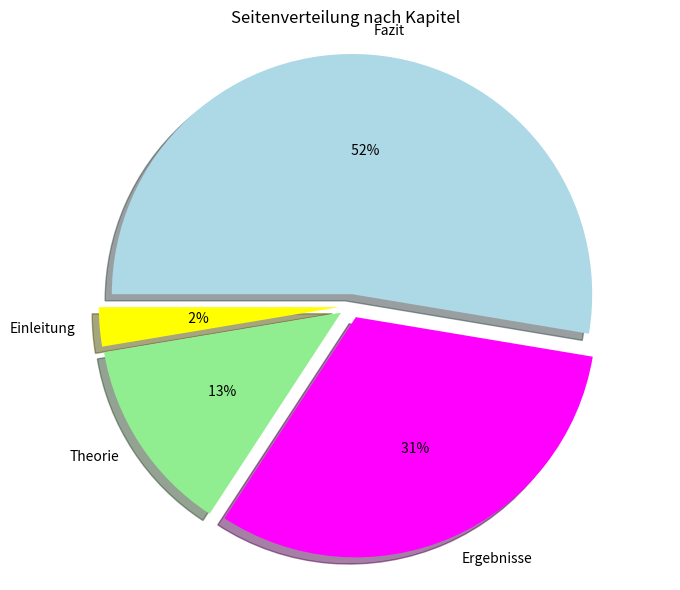

Which slice is the smallest?

Einleitung